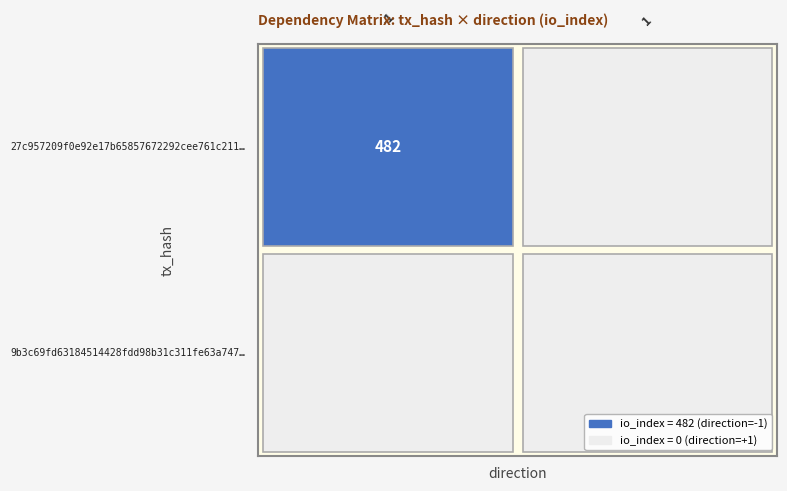

The 27c957209f0e92e17b65857672292cee761c211 series shows 482 at io_index. True or false?

True